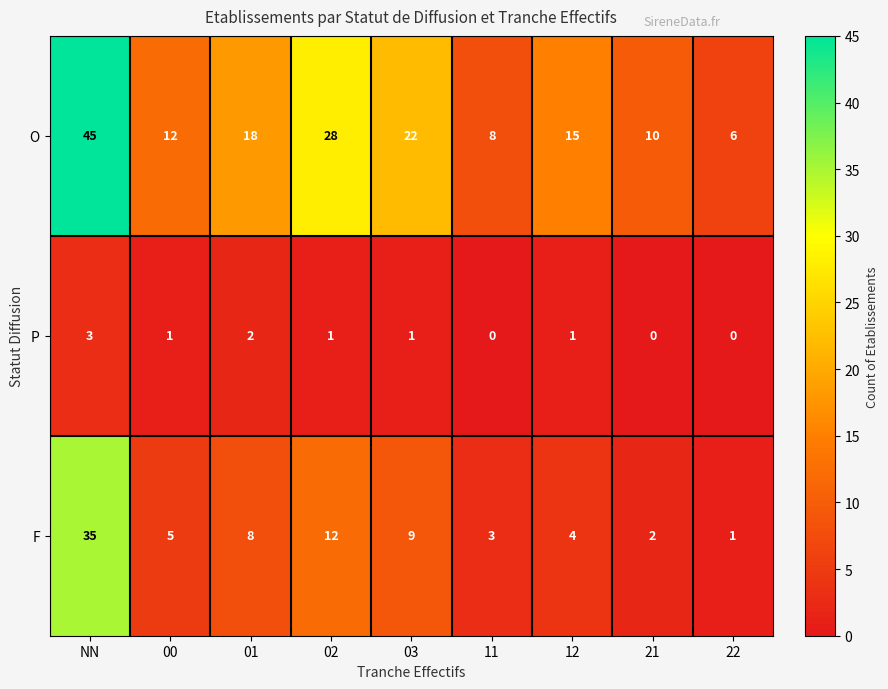

Reading left to right, what are all the values shown in this chart?

O: 45	12	18	28	22	8	15	10	6
P: 3	1	2	1	1	0	1	0	0
F: 35	5	8	12	9	3	4	2	1